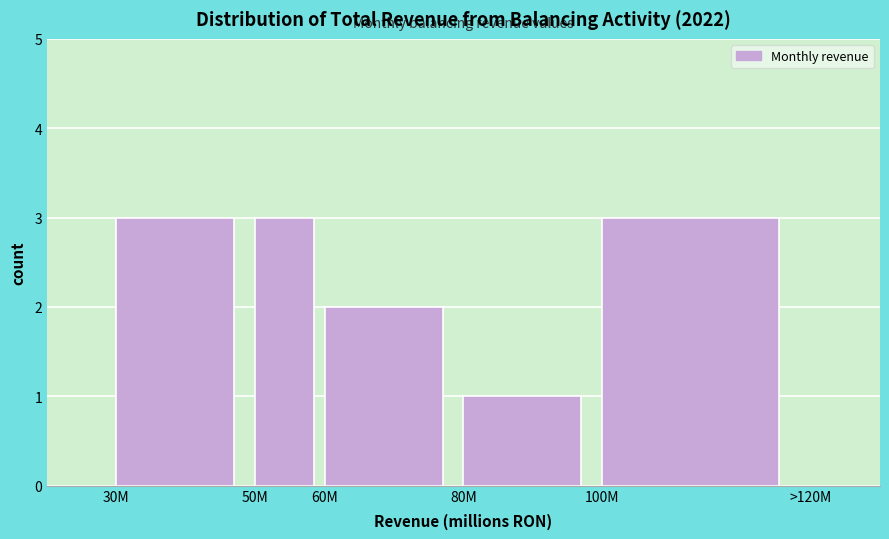

Reading left to right, transcribe all the data shown in this chart.

3	3	2	1	3